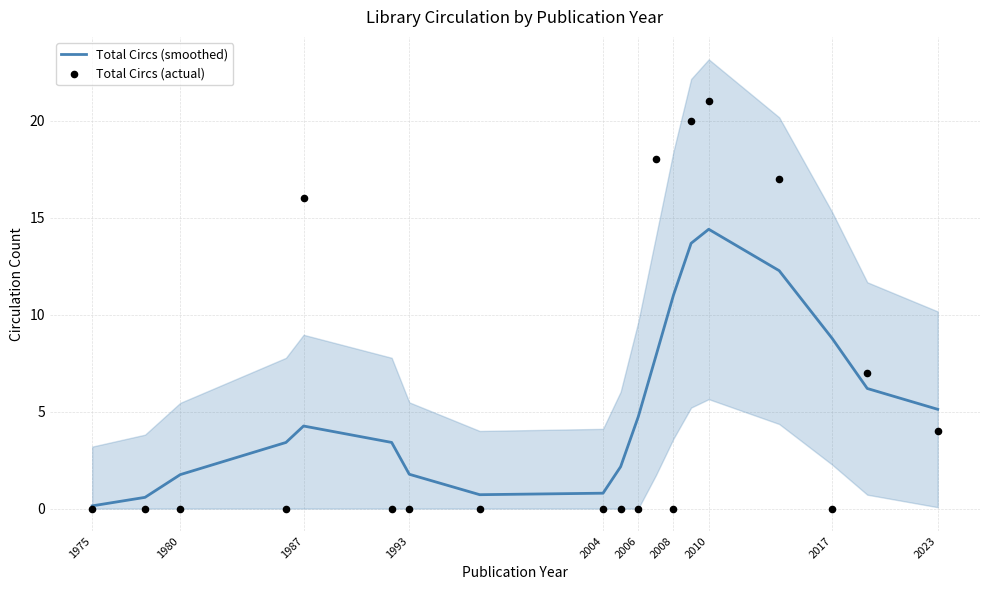

True or false: Total Circs (smoothed) has a value of 14.4 at 2010.

True